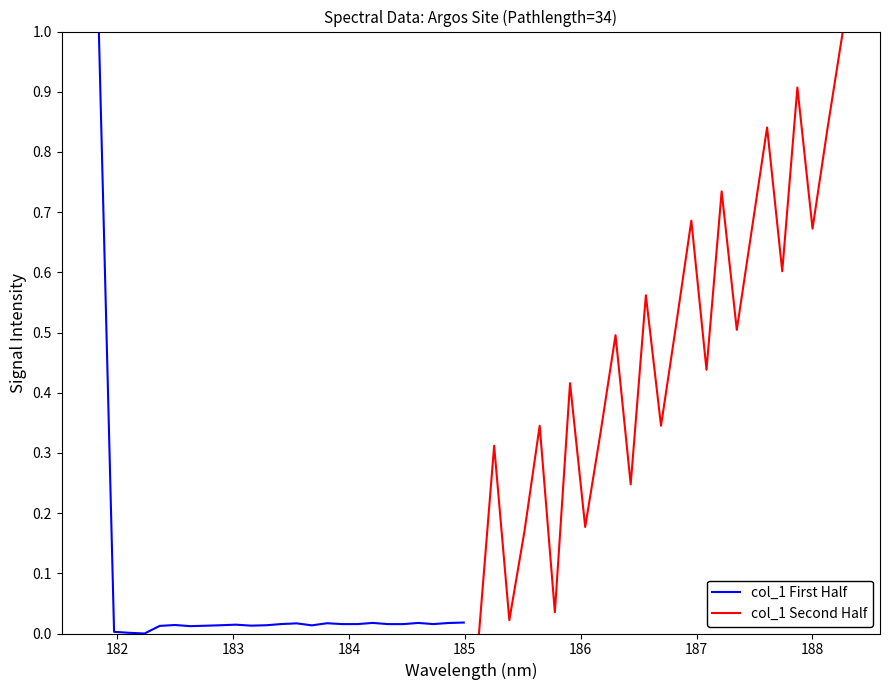

How many positive values does the col_1 First Half series have?

24